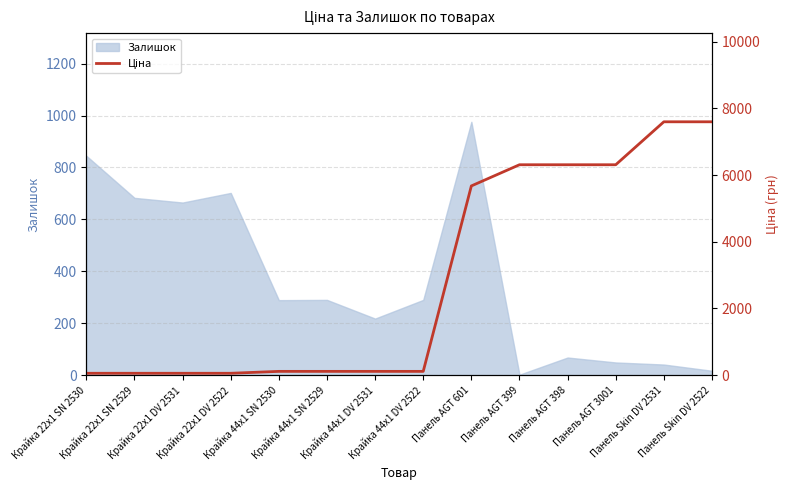

Is it true that the value at Крайка 44x1 SN 2530 is 114.1?

True